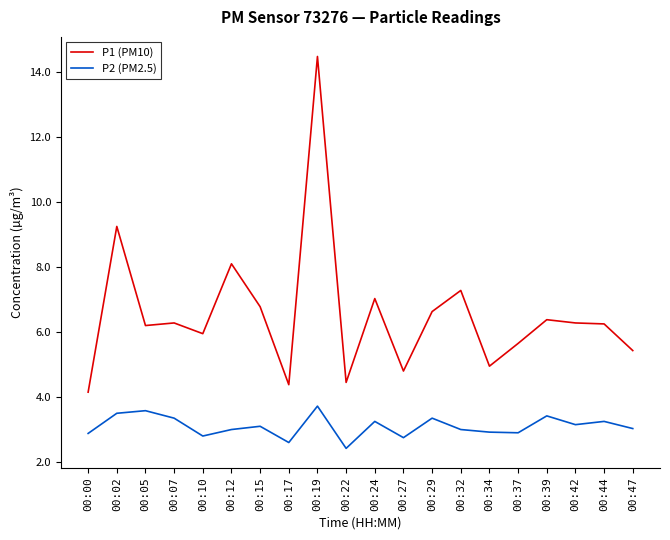

What is the smallest value displayed?

2.4